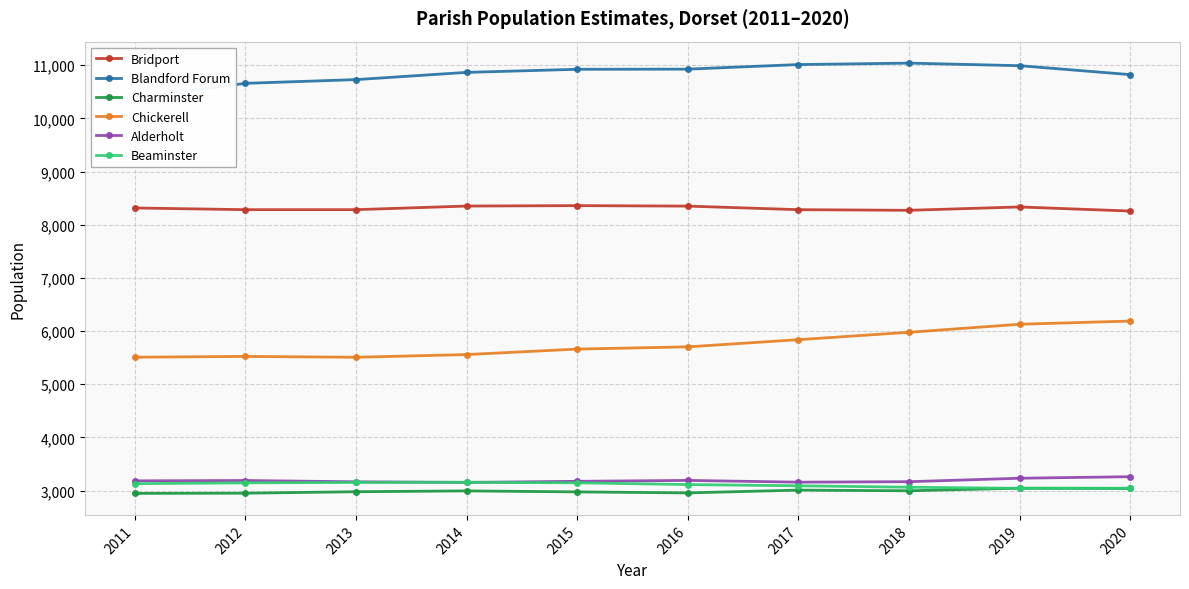

What is the total value across all series at 2012?

33756